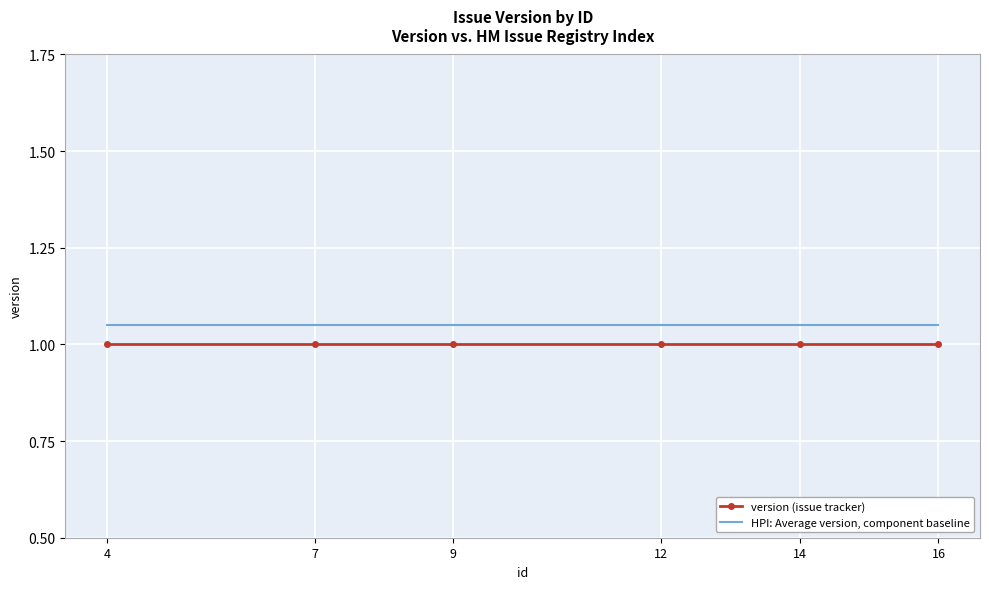

What value does the version (issue tracker) series have at 16?

1.0